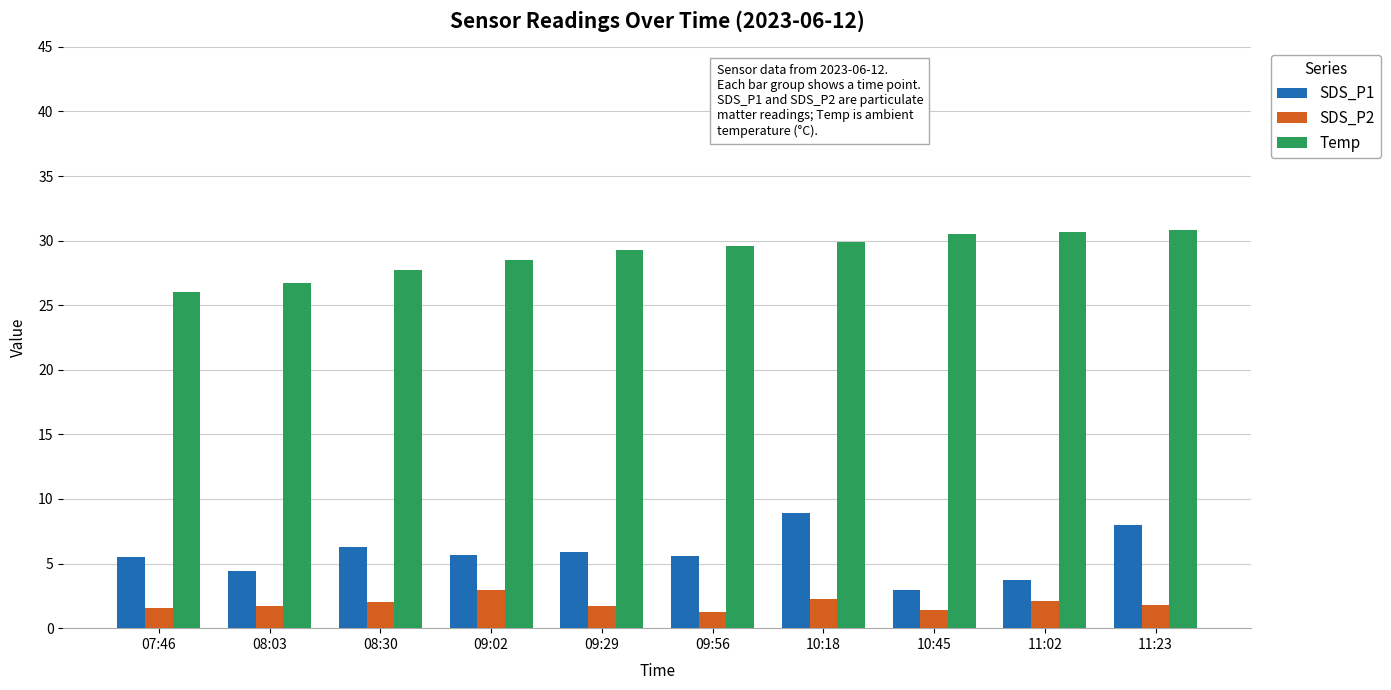

Rank the series by their maximum value, from highest to lowest.

Temp, SDS_P1, SDS_P2